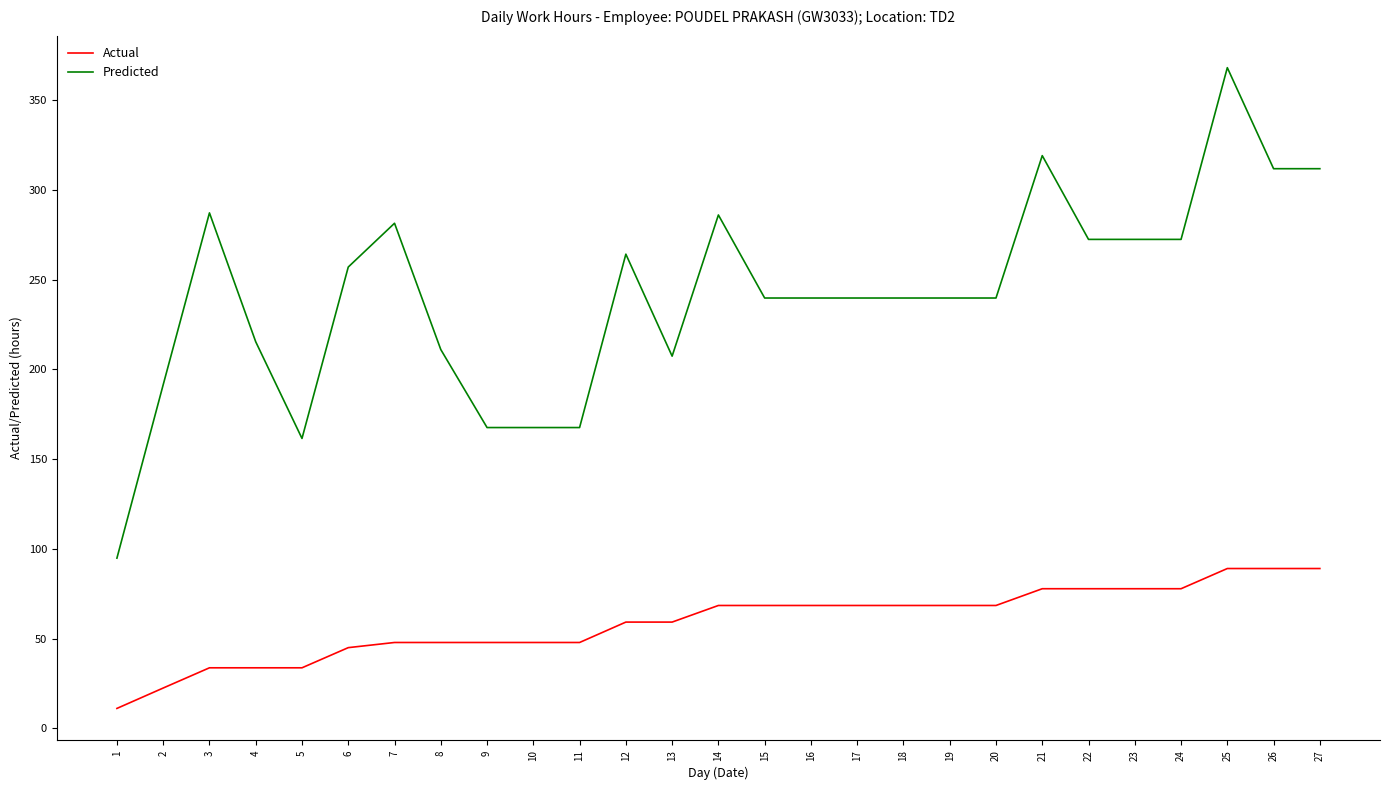

Rank the series at 17 from highest to lowest value.

Predicted, Actual